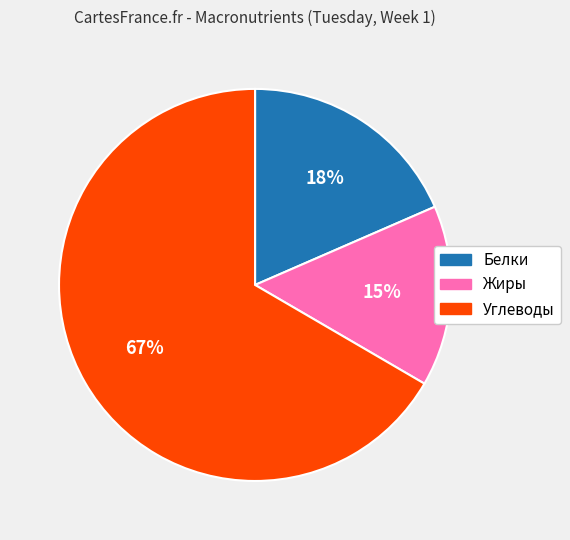

Is there any slice that represents more than half of the pie?

Yes